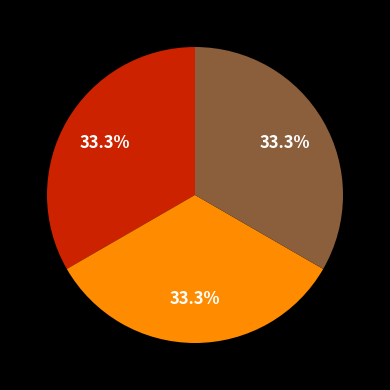

To the nearest percent, what is the average slice percentage?

33%